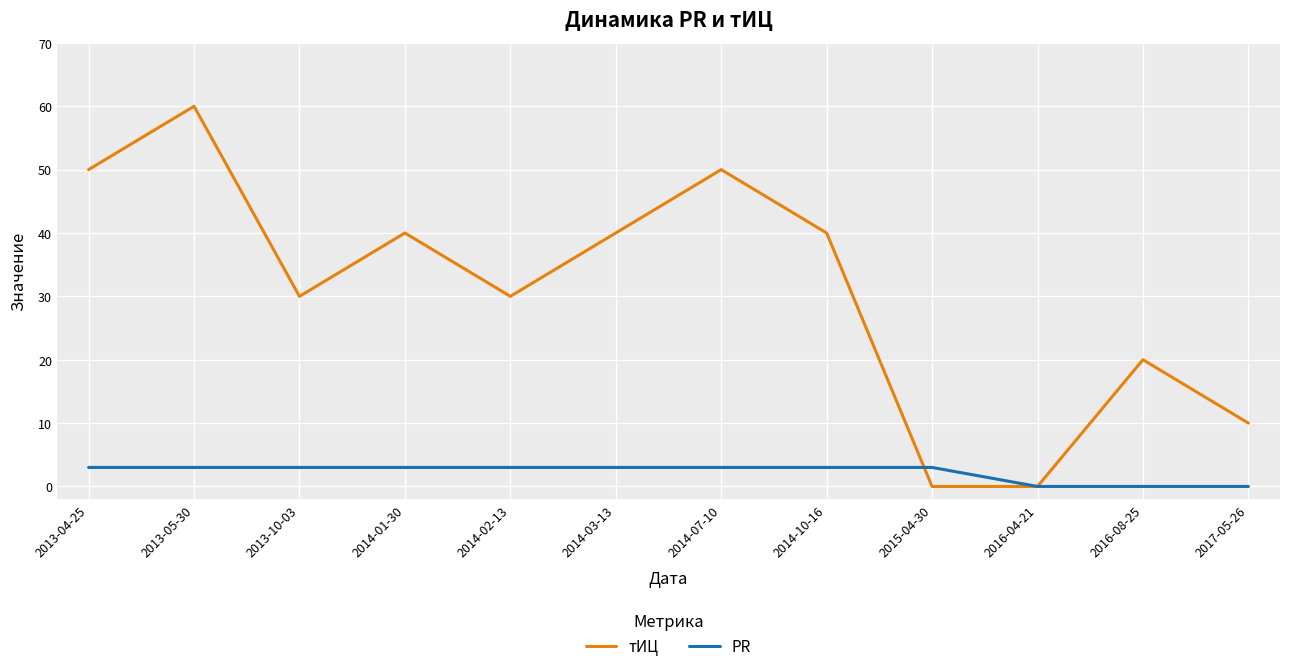

What is the average value of the тИЦ series?

31